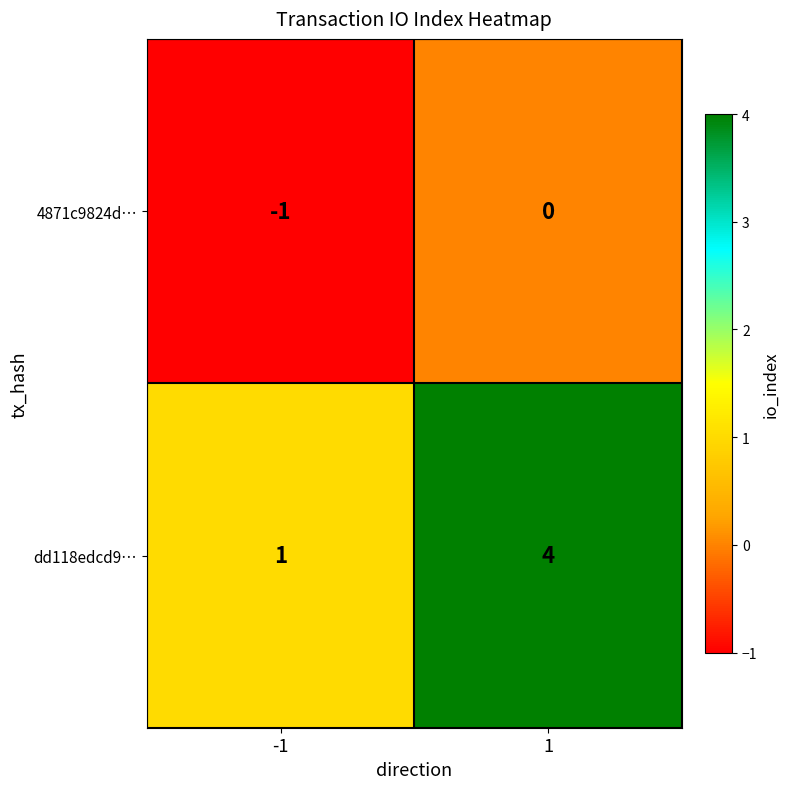

Which label corresponds to the smallest value in the chart?

-1